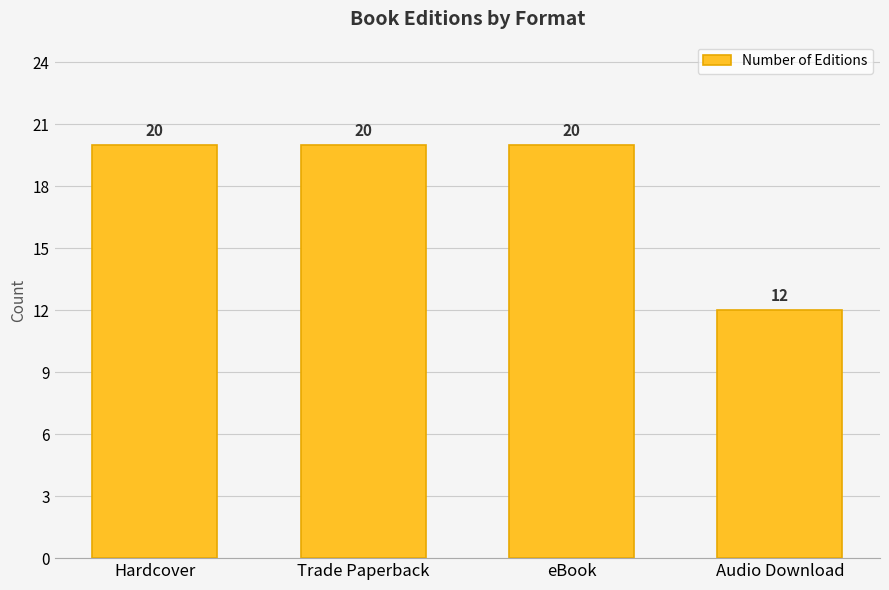

What is the change in value from Trade Paperback to Audio Download?

-8